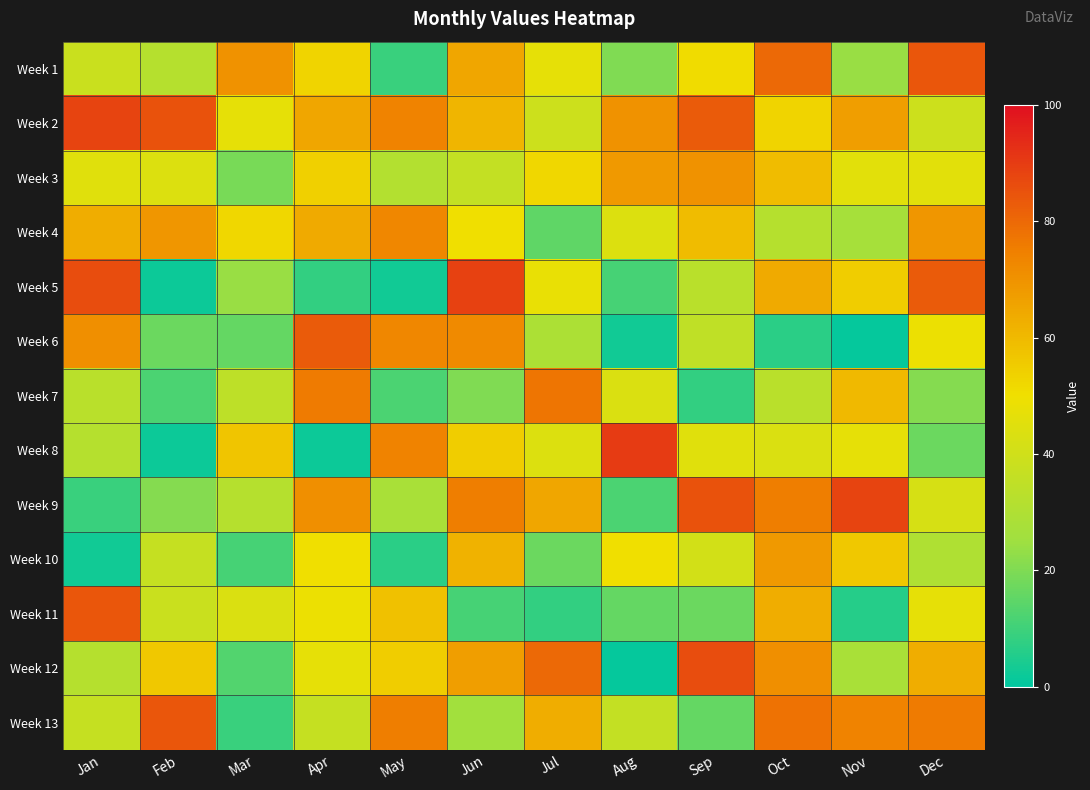

Reading left to right, transcribe all the data shown in this chart.

Week 1: Jan=38	Feb=32	Mar=70	Apr=53	May=9	Jun=65	Jul=47	Aug=20	Sep=51	Oct=80	Nov=24	Dec=84
Week 2: Jan=88	Feb=85	Mar=47	Apr=65	May=74	Jun=61	Jul=39	Aug=70	Sep=83	Oct=53	Nov=67	Dec=39
Week 3: Jan=45	Feb=44	Mar=19	Apr=54	May=31	Jun=36	Jul=52	Aug=68	Sep=70	Oct=59	Nov=46	Dec=46
Week 4: Jan=63	Feb=69	Mar=52	Apr=64	May=73	Jun=50	Jul=15	Aug=44	Sep=59	Oct=32	Nov=27	Dec=69
Week 5: Jan=86	Feb=2	Mar=24	Apr=8	May=3	Jun=89	Jul=48	Aug=11	Sep=33	Oct=64	Nov=55	Dec=83
Week 6: Jan=71	Feb=17	Mar=16	Apr=83	May=73	Jun=72	Jul=29	Aug=3	Sep=35	Oct=7	Nov=1	Dec=49
Week 7: Jan=33	Feb=12	Mar=34	Apr=76	May=12	Jun=20	Jul=77	Aug=43	Sep=8	Oct=33	Nov=60	Dec=21
Week 8: Jan=32	Feb=2	Mar=57	Apr=2	May=74	Jun=55	Jul=44	Aug=90	Sep=45	Oct=43	Nov=47	Dec=17
Week 9: Jan=9	Feb=21	Mar=32	Apr=71	May=28	Jun=75	Jul=65	Aug=12	Sep=85	Oct=75	Nov=88	Dec=42
Week 10: Jan=3	Feb=37	Mar=11	Apr=50	May=7	Jun=62	Jul=17	Aug=50	Sep=41	Oct=68	Nov=56	Dec=30
Week 11: Jan=84	Feb=38	Mar=43	Apr=49	May=58	Jun=11	Jul=8	Aug=16	Sep=17	Oct=63	Nov=6	Dec=47
Week 12: Jan=32	Feb=56	Mar=13	Apr=47	May=55	Jun=67	Jul=80	Aug=1	Sep=86	Oct=71	Nov=28	Dec=63
Week 13: Jan=37	Feb=84	Mar=9	Apr=37	May=75	Jun=26	Jul=63	Aug=36	Sep=16	Oct=78	Nov=74	Dec=76